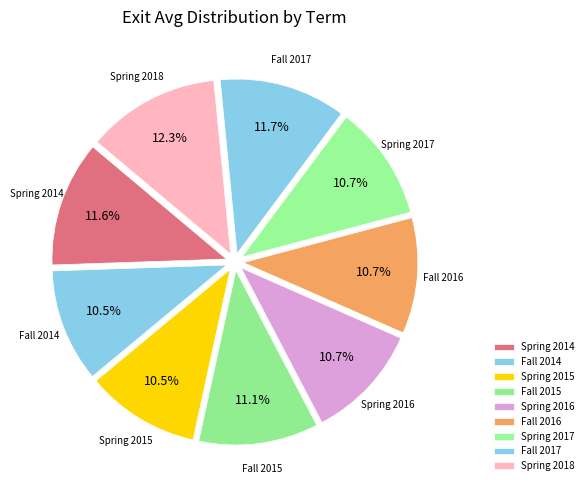

Which has a higher value, Spring 2016 or Spring 2014?

Spring 2014